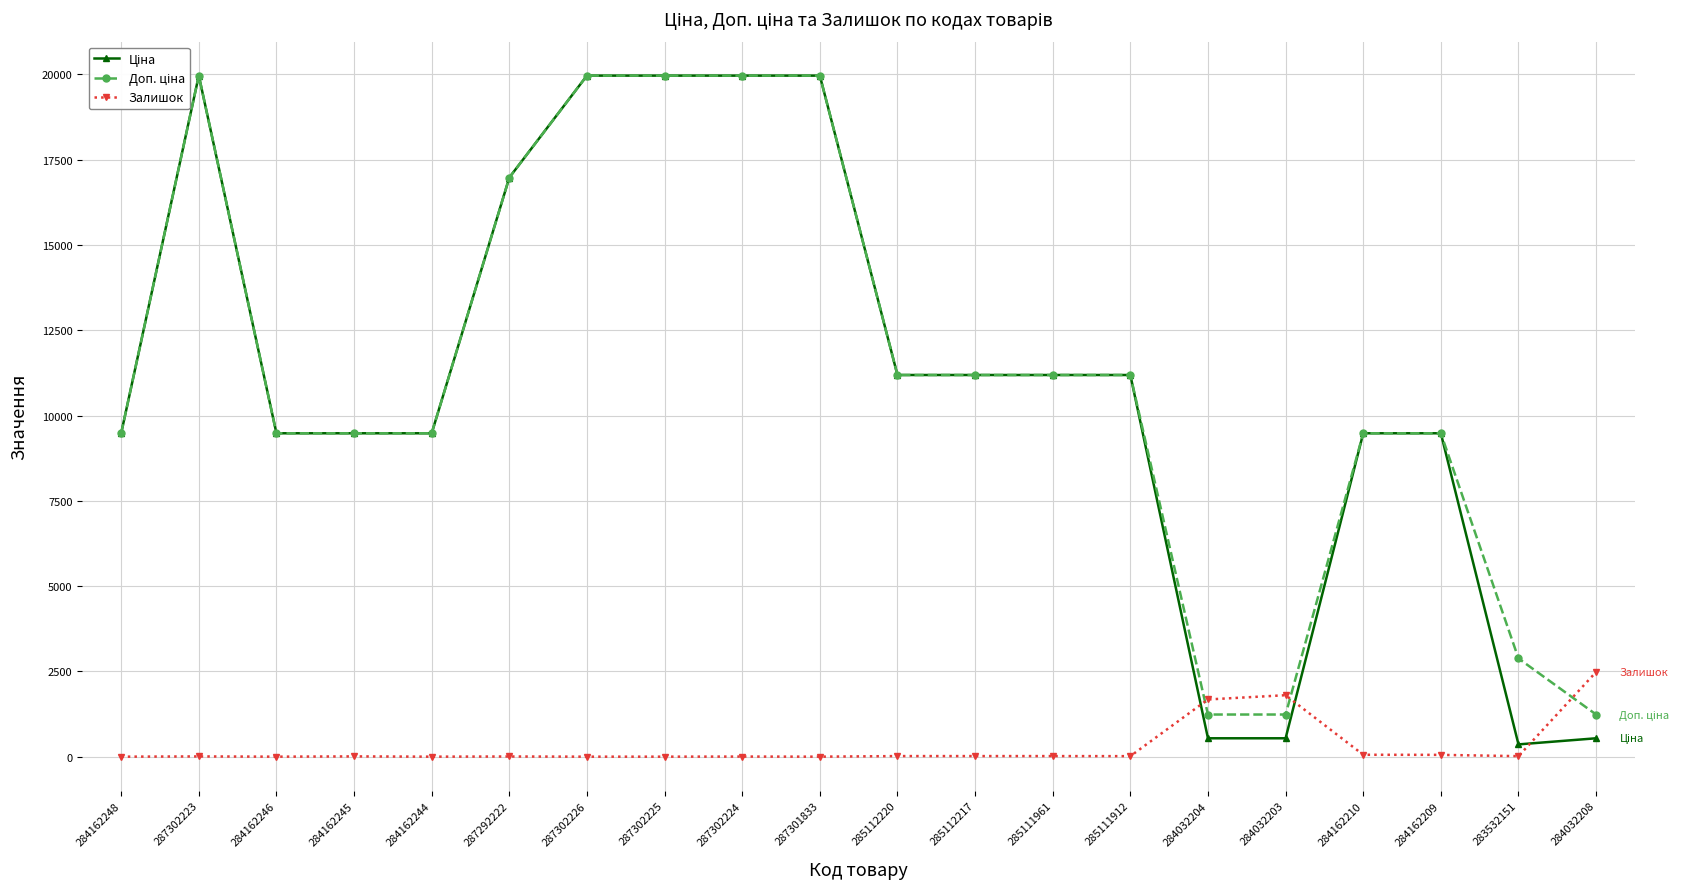

How many interior local peaks does the Залишок series have?

5